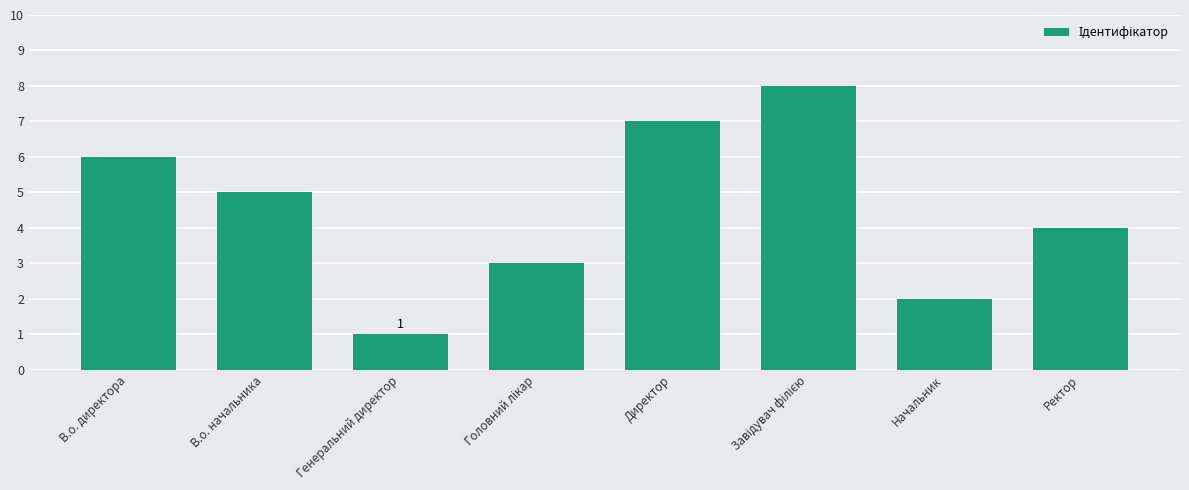

What is the minimum value shown in the chart?

1